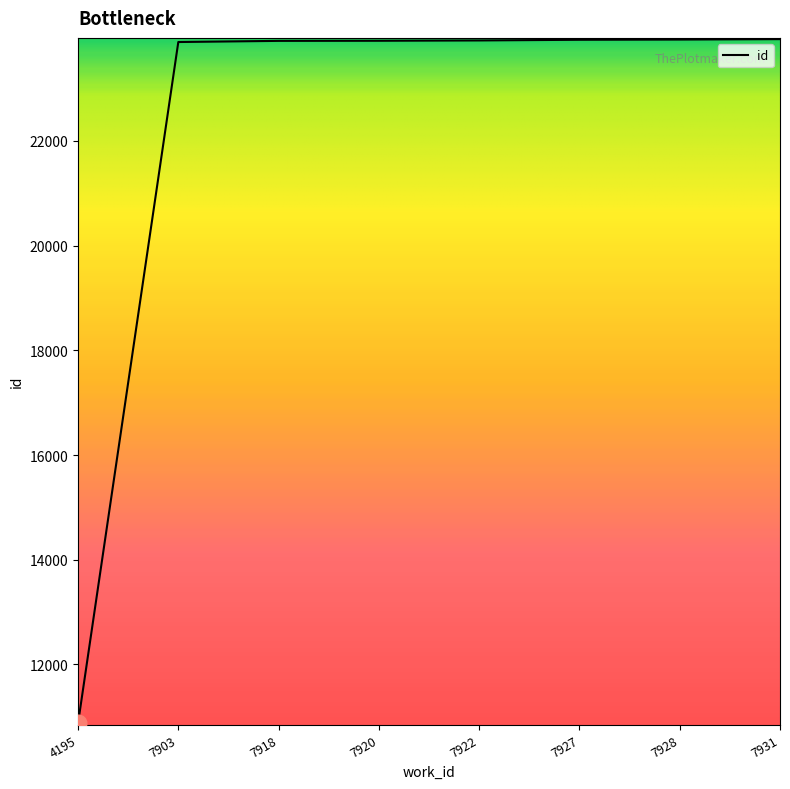

The value at 7927 is 6572. True or false?

False